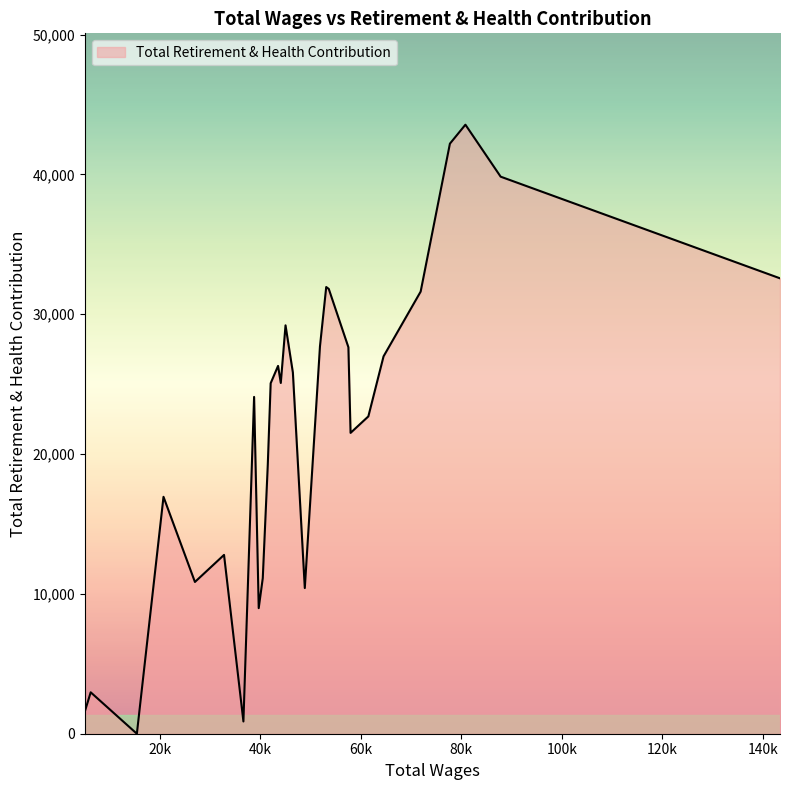

What is the greatest value displayed?

43551